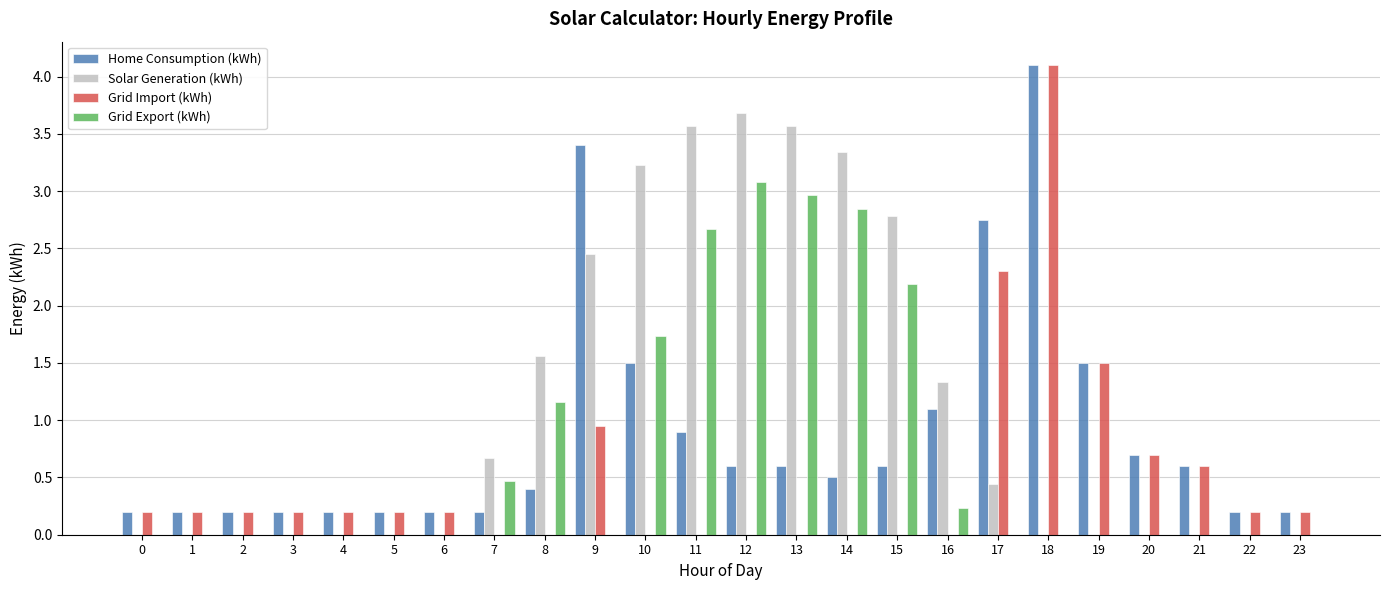

How many groups of bars are there?

24